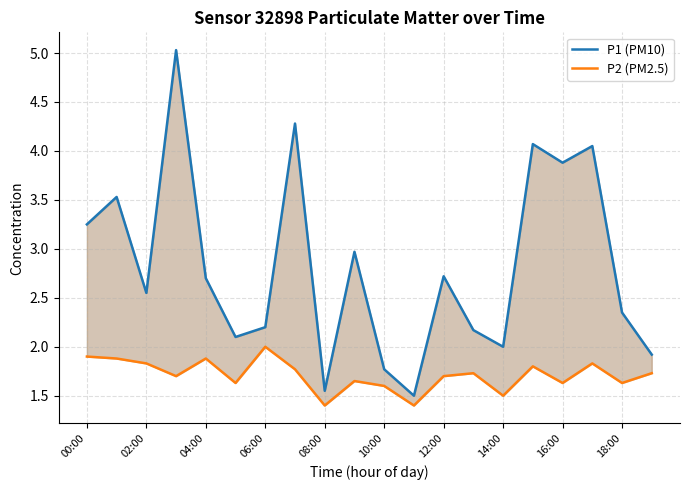

What is the average value of the P1 (PM10) series?

2.8